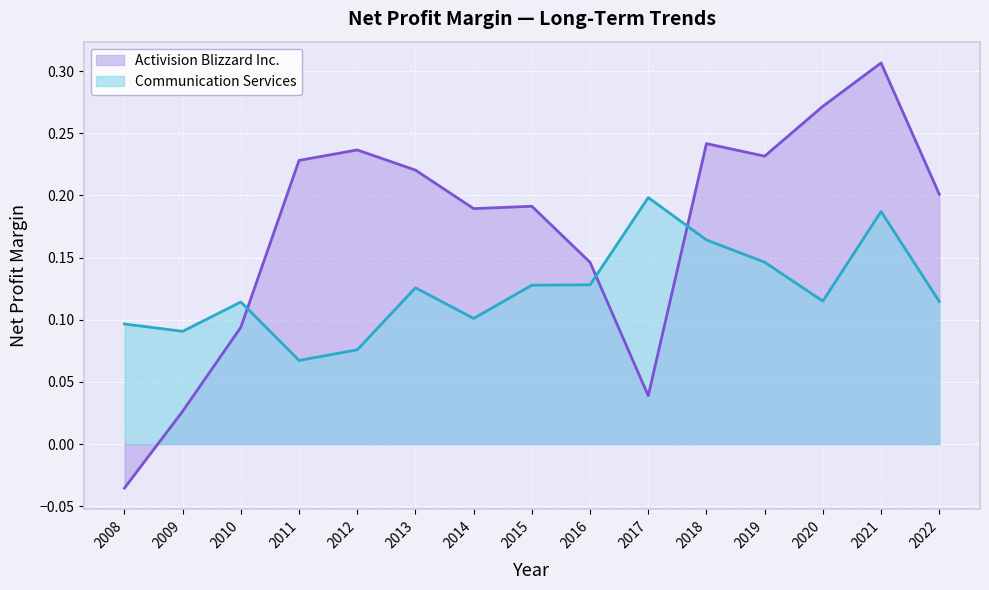

At how many categories does at least one series exceed 0?

15